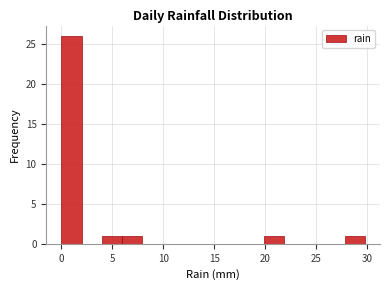

Read against the x-axis, roughly where is the centre of the tallest bar?

1.0